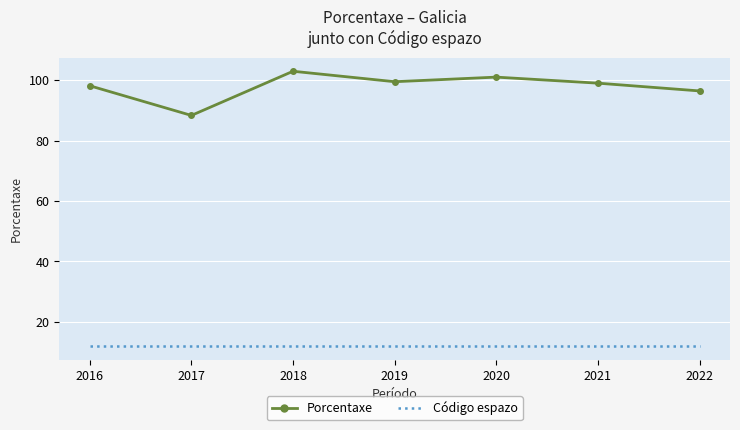

Between 2016 and 2020, which series saw the biggest shift?

Porcentaxe